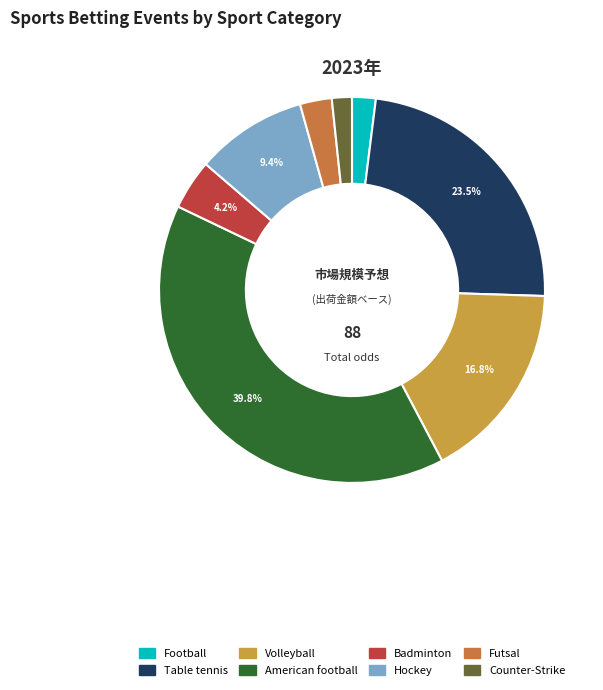

Which has a higher value, Futsal or Hockey?

Hockey